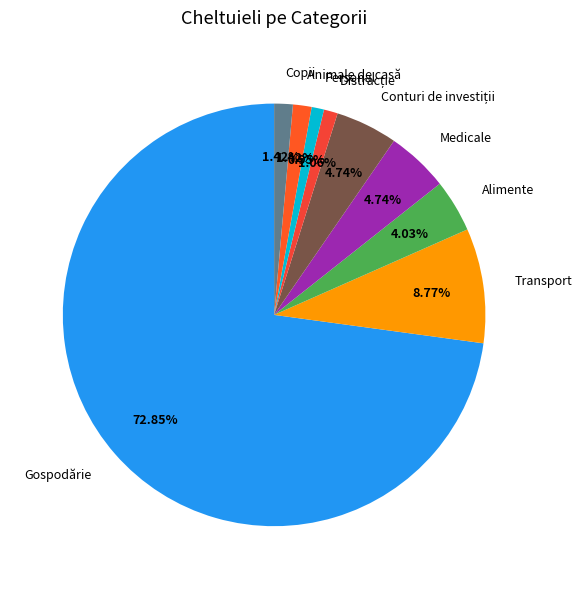

Does Gospodărie represent more than half of the total?

Yes